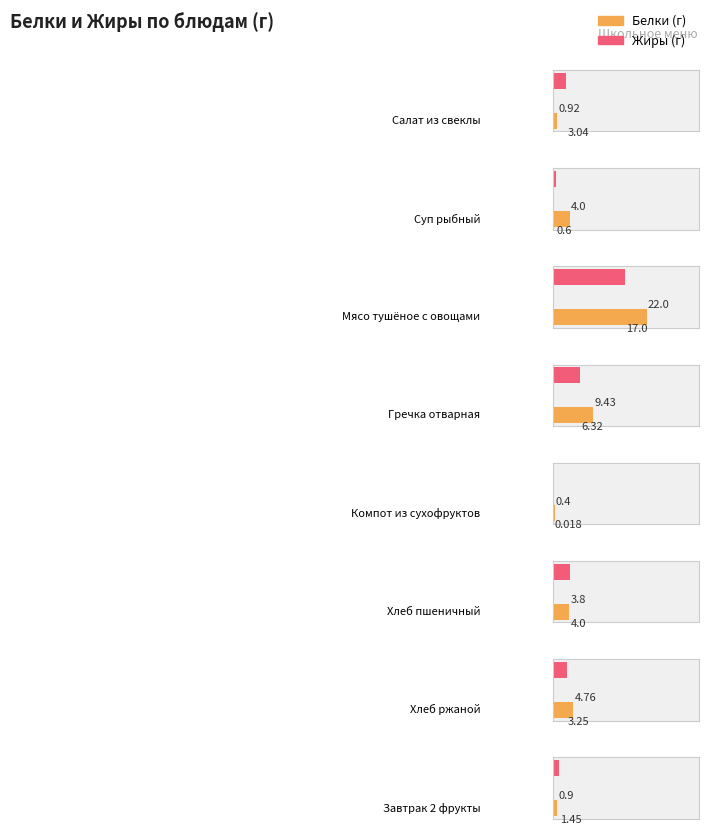

List the labels in order of Жиры value, smallest first.

Компот из сухофруктов, Суп рыбный, Завтрак 2 фрукты, Салат из свеклы, Хлеб ржаной, Хлеб пшеничный, Гречка отварная, Мясо тушёное с овощами